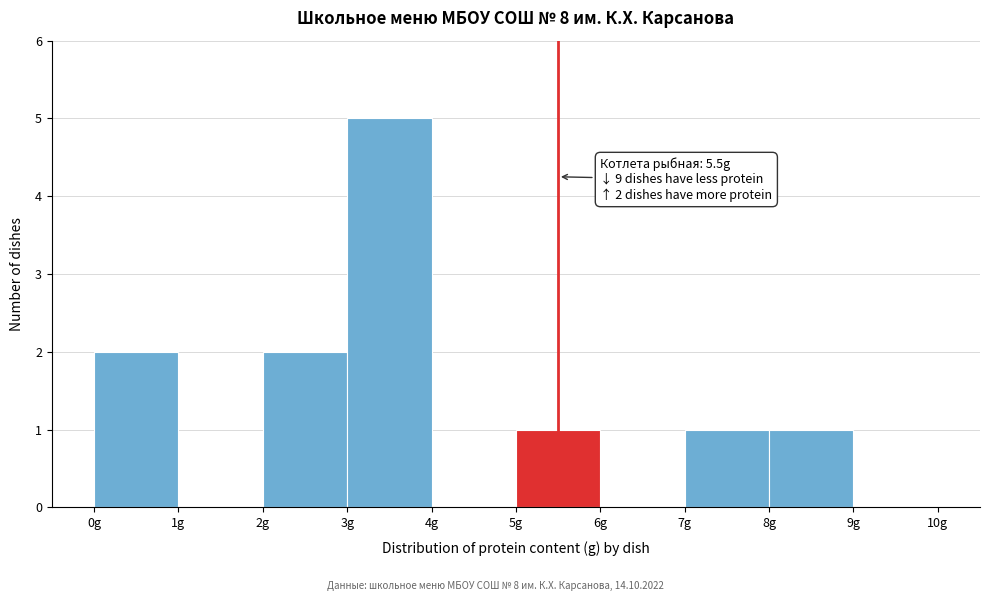

Over which range of the x-axis is the bar tallest?

3 to 4